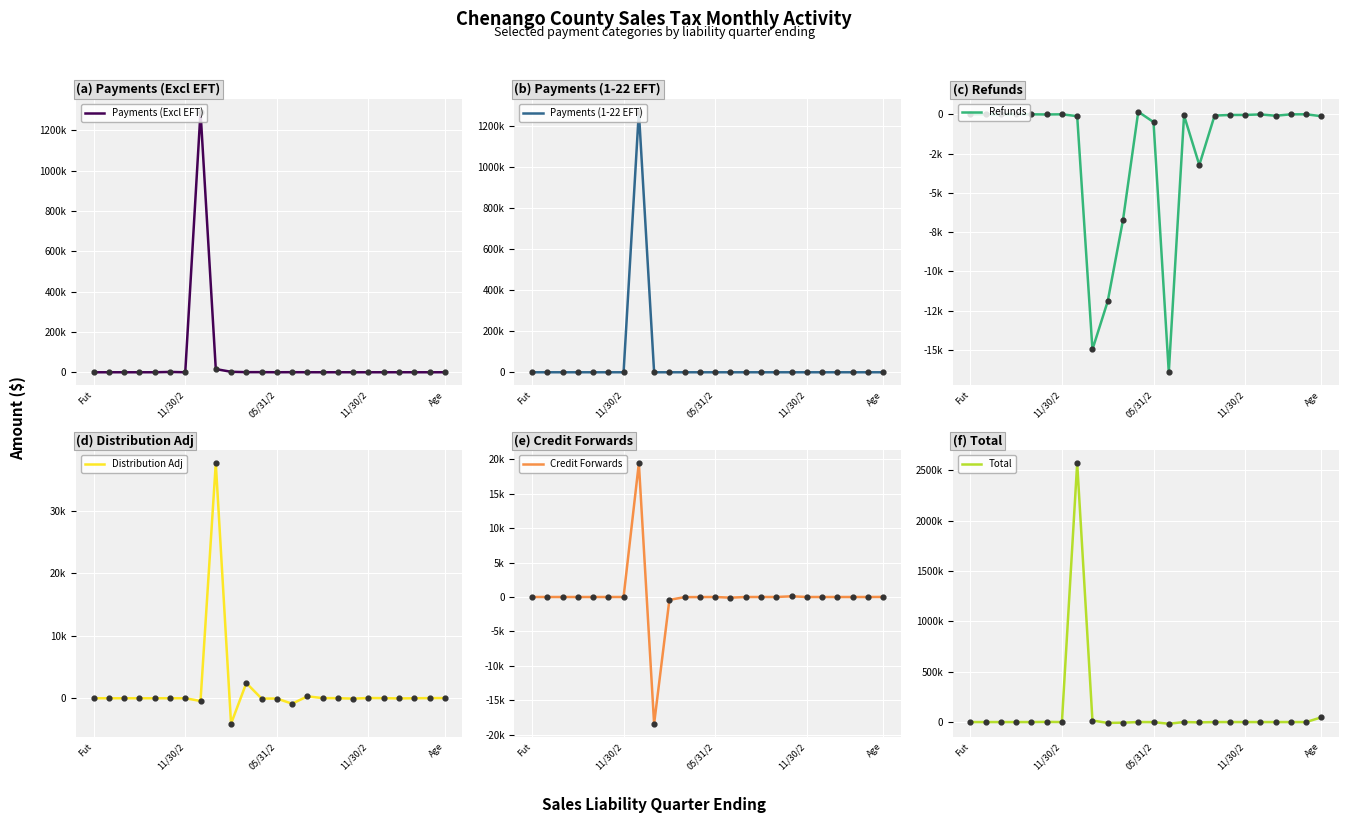

At which category is the sum across all series the highest?

7